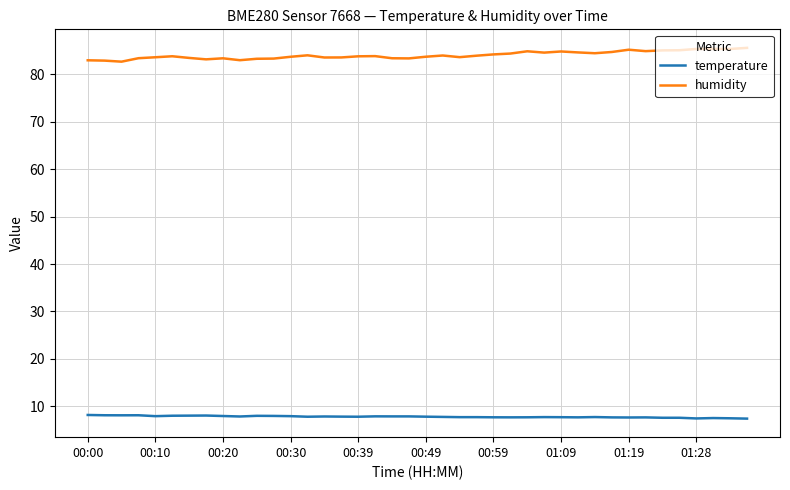

What is the difference between the maximum and minimum values in the humidity series?

2.9